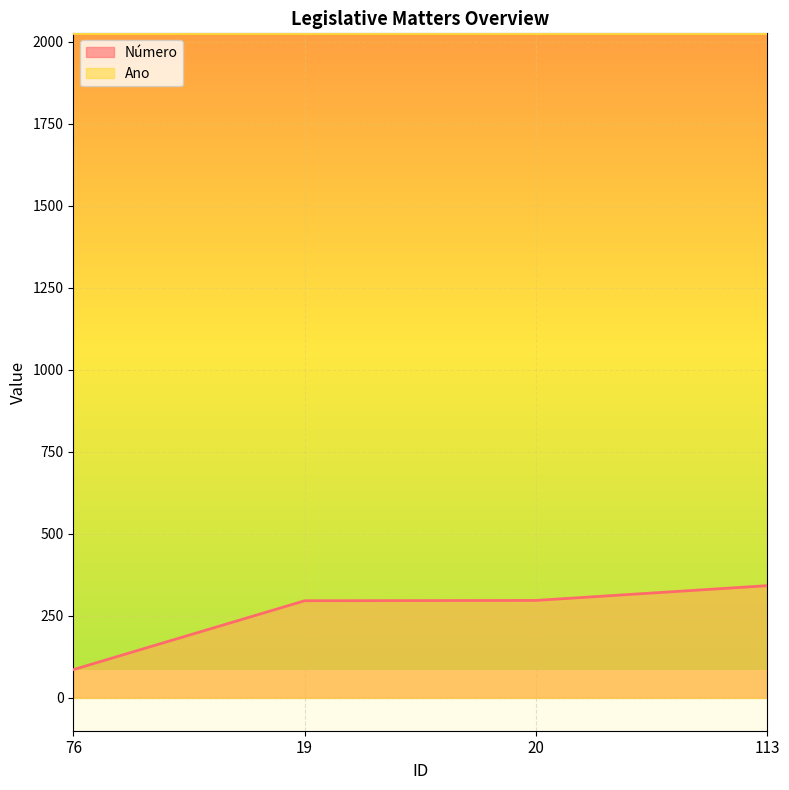

Approximately how many times larger is the value at 20 compared to 76?

3.5